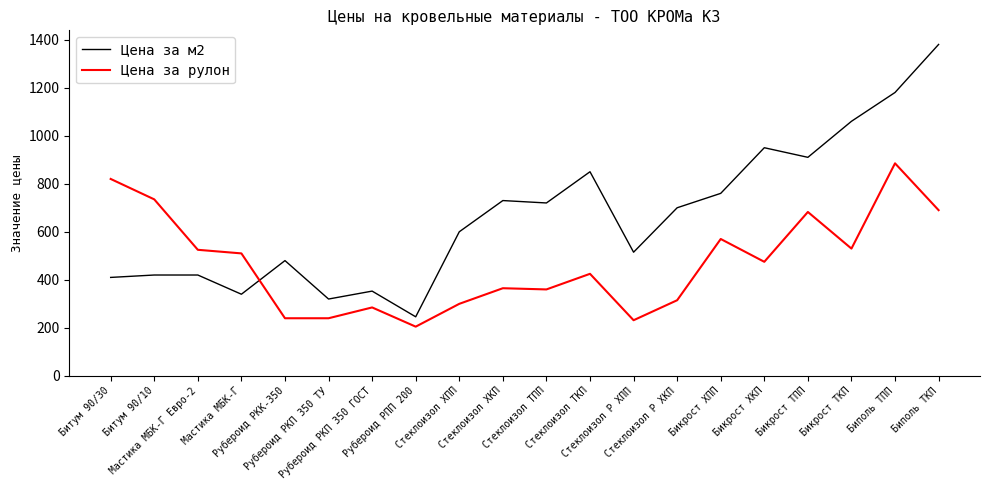

How many times do Цена за рулон and Цена за м2 cross each other?

1